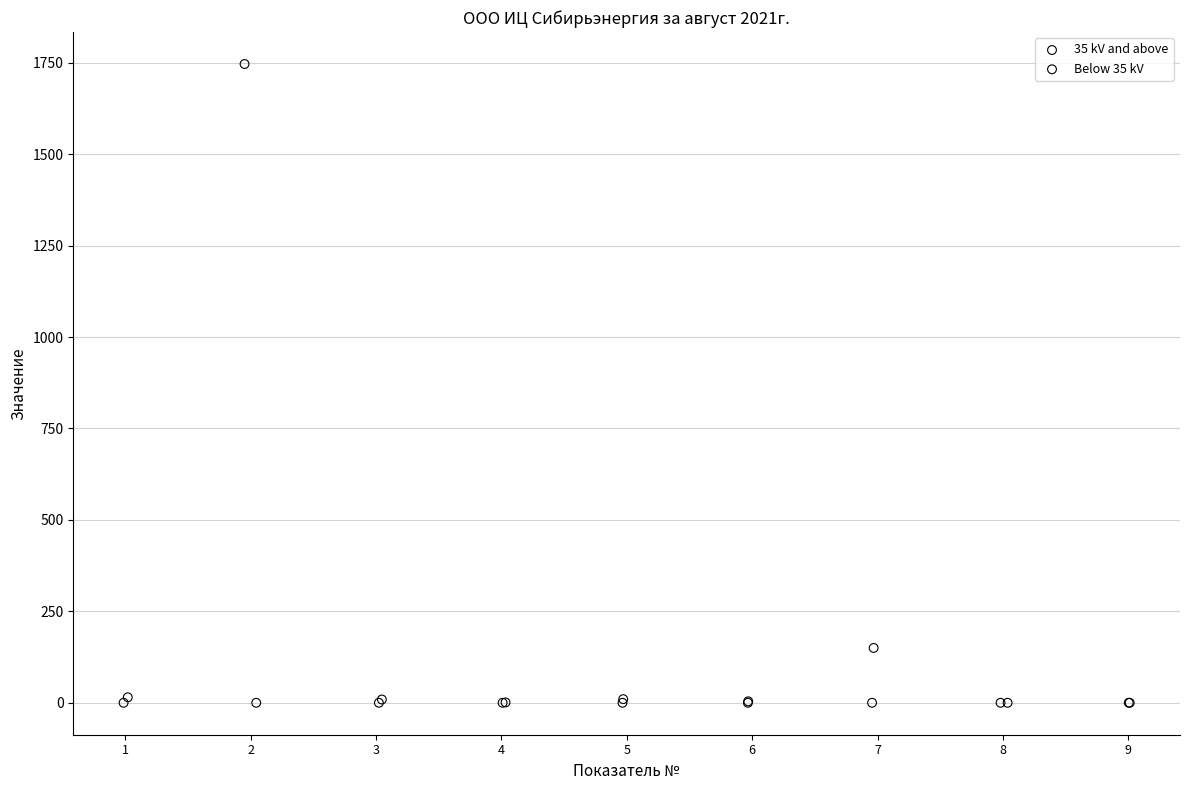

What are all the series names shown in the legend?

35 kV and above, Below 35 kV